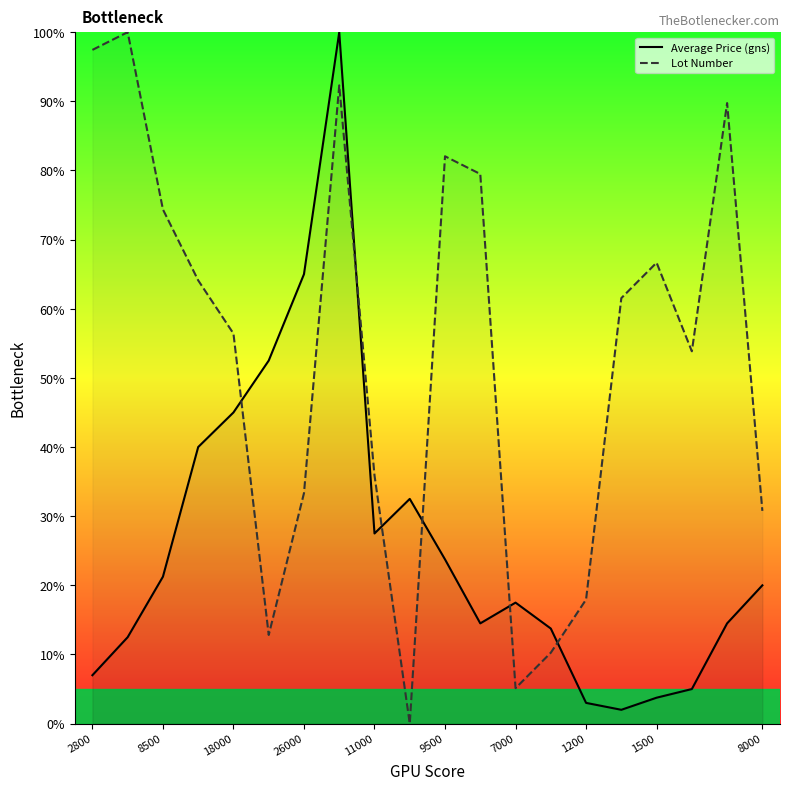

What is the lowest value of the Average Price (gns) series?

2.0